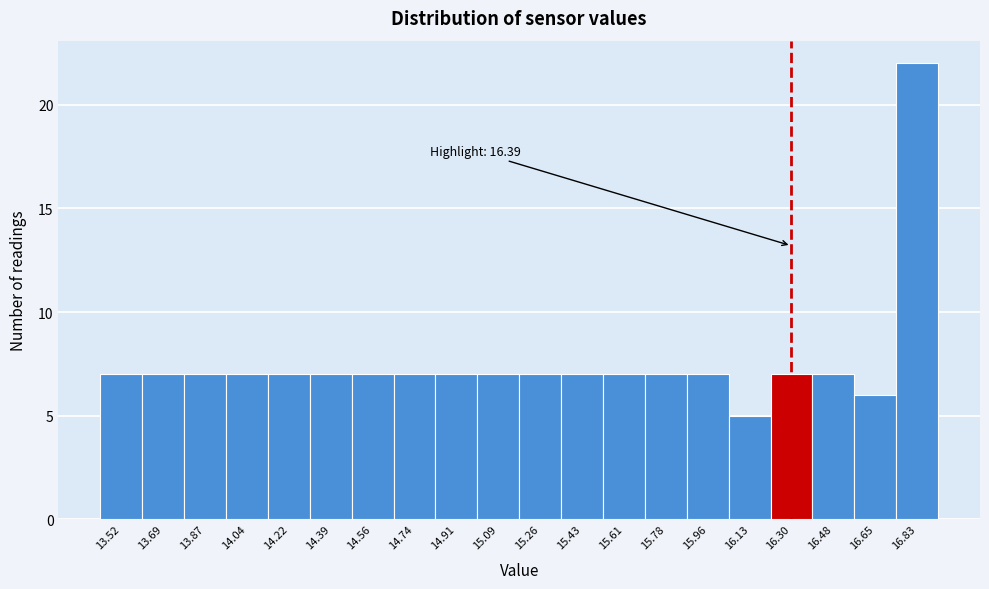

Reading left to right, transcribe all the data shown in this chart.

7	7	7	7	7	7	7	7	7	7	7	7	7	7	7	5	7	7	6	22